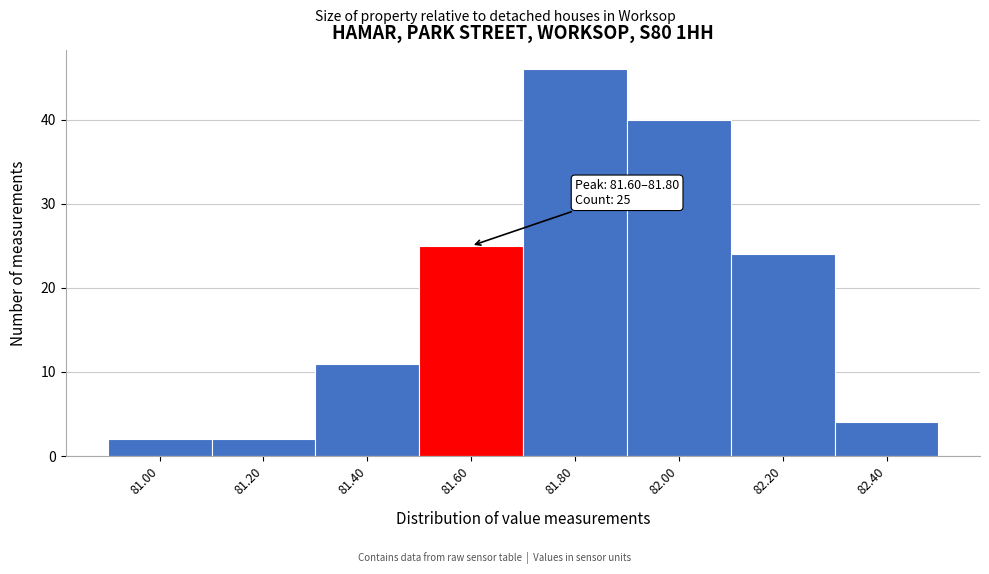

Reading left to right, transcribe all the data shown in this chart.

81.00=2	81.20=2	81.40=11	81.60=25	81.80=46	82.00=40	82.20=24	82.40=4